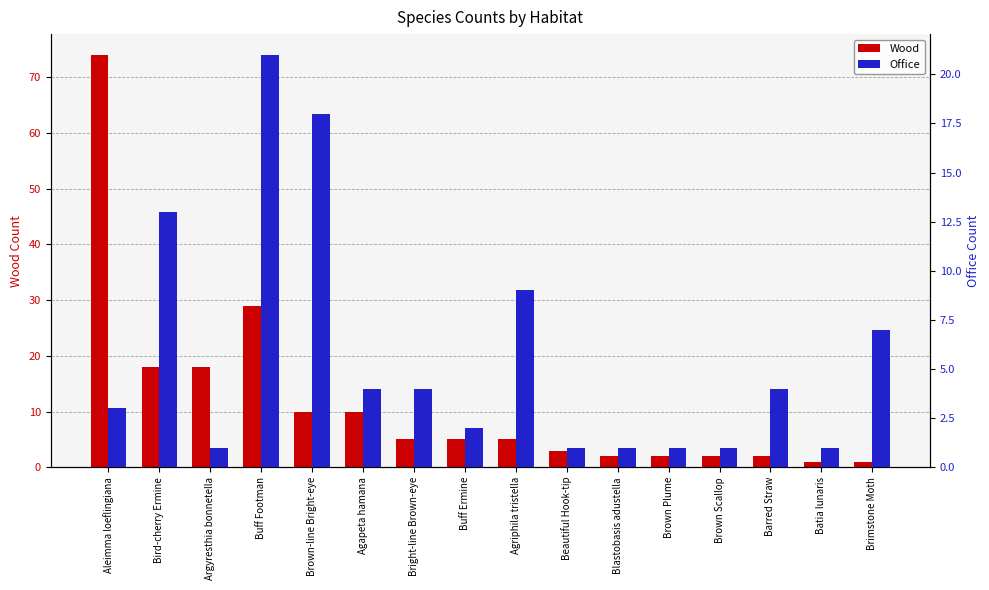

Are the bars horizontal?

No